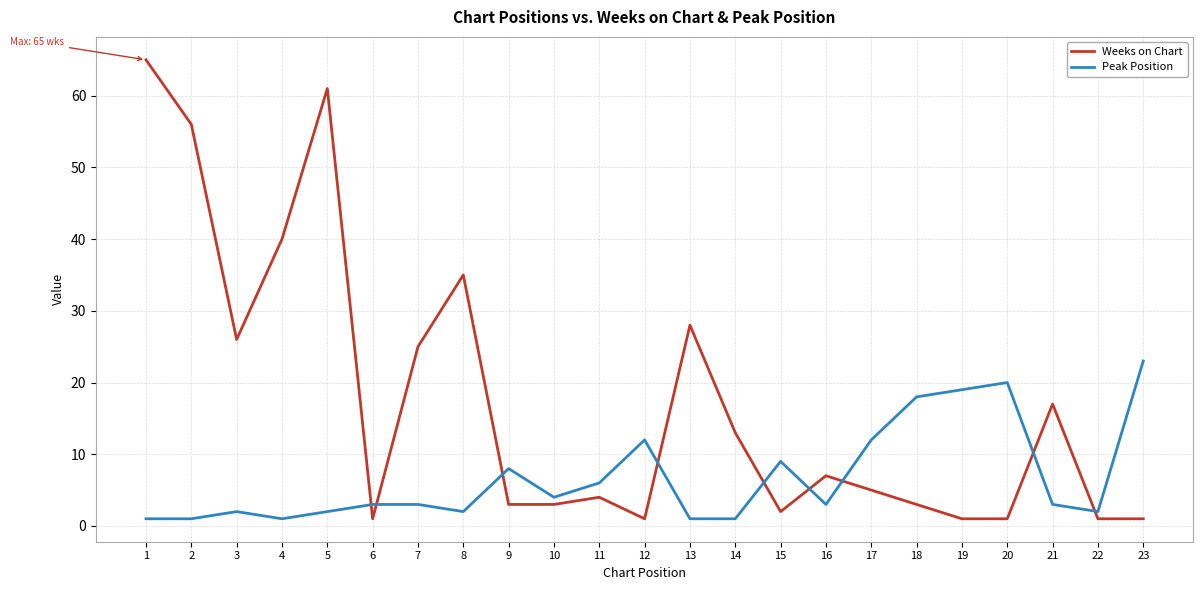

Is it true that Peak Position equals 1 at 2?

True